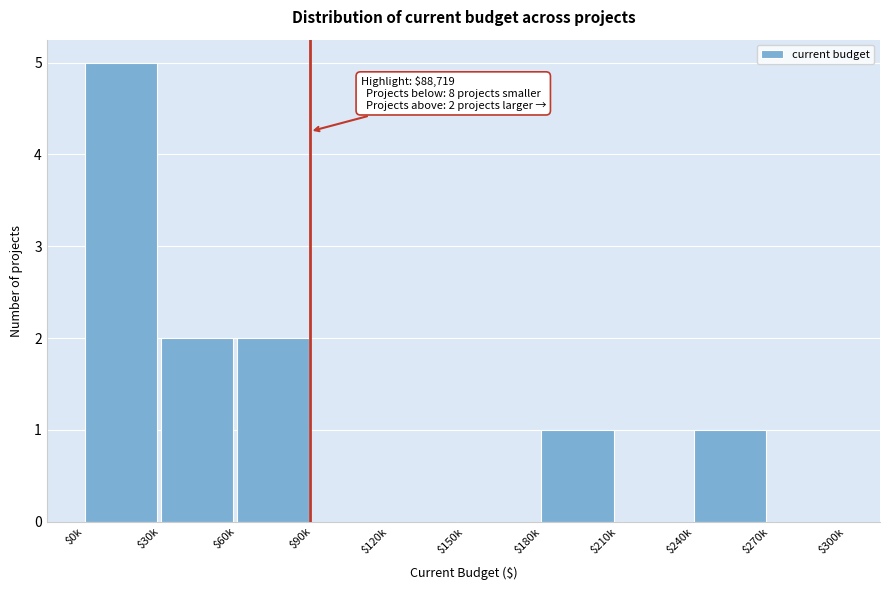

Is it true that the value at $90k is 0?

True